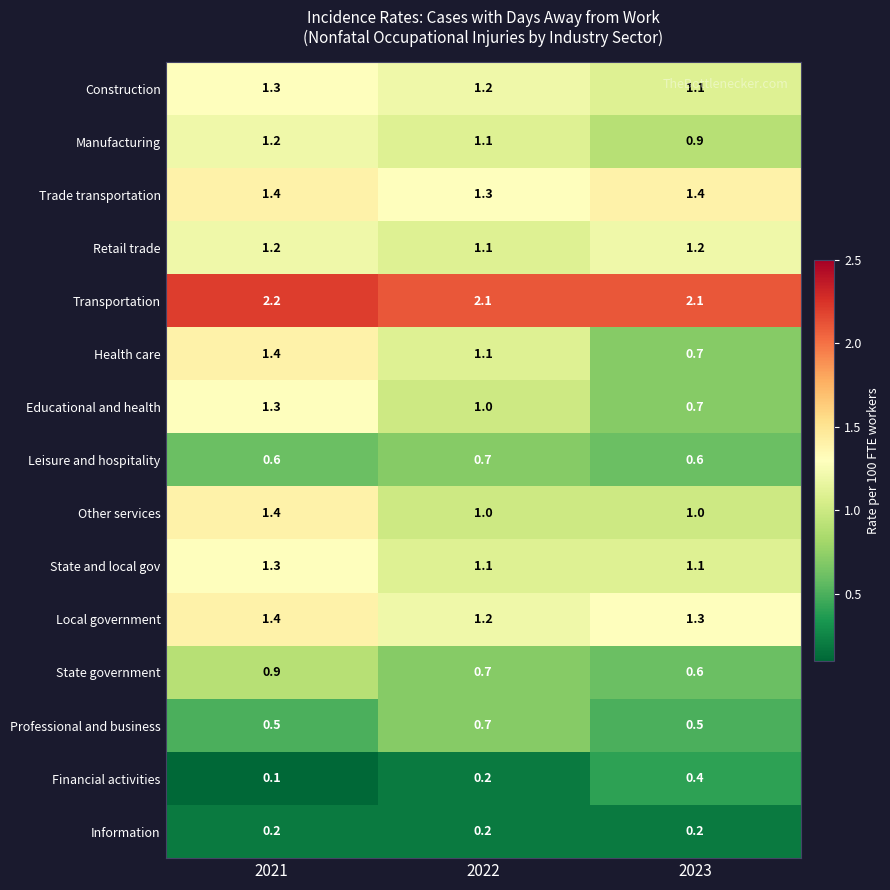

What is the total value across all series at 2023?

13.8